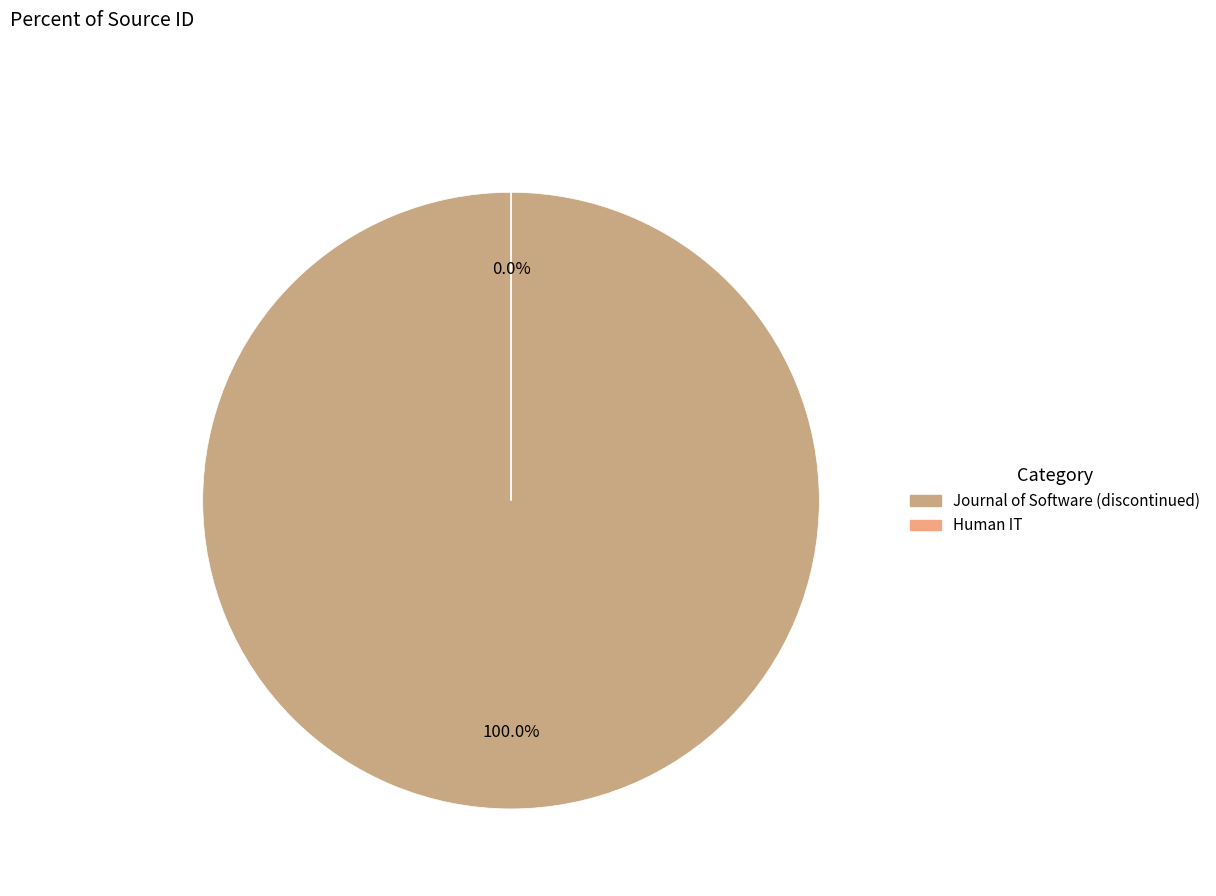

Combined, do Human IT and Journal of Software (discontinued) account for over 50%?

Yes